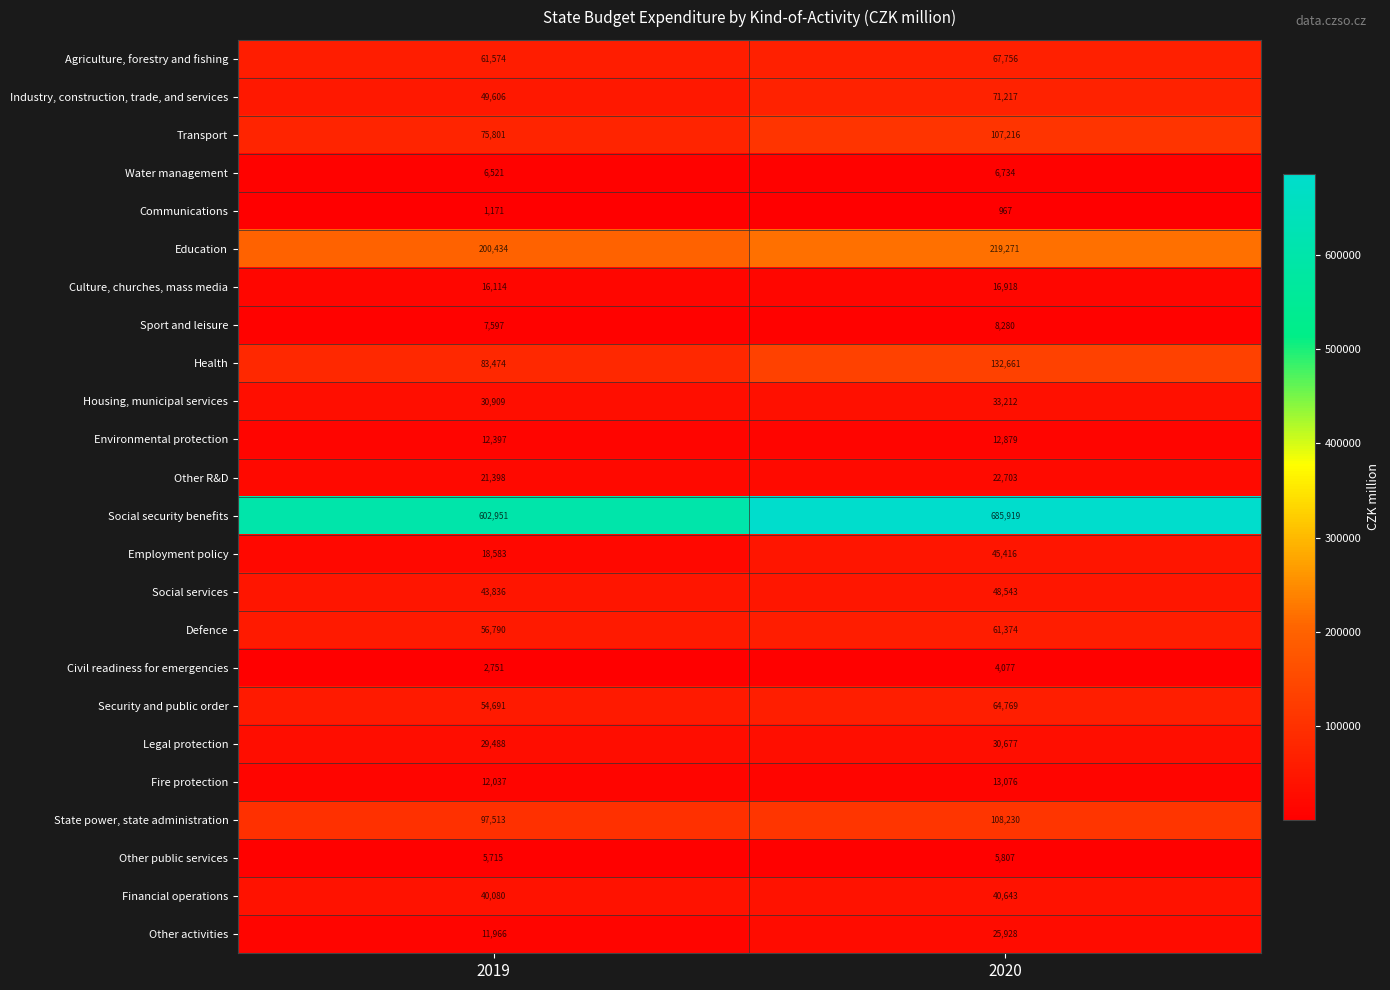

What is the difference between the maximum and minimum values in the Defence series?

4584